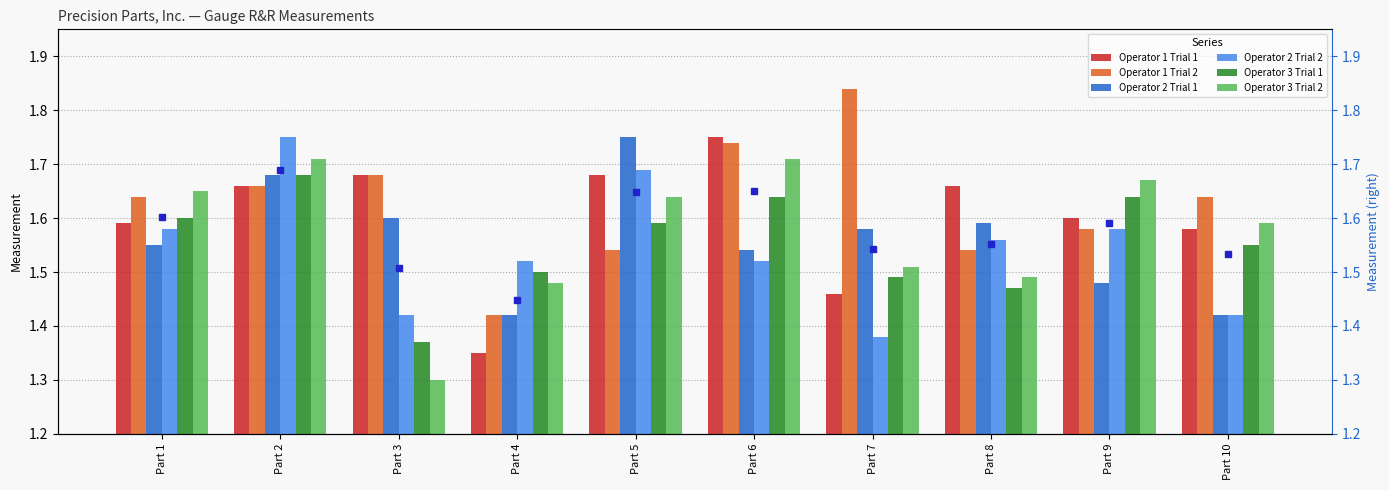

How many series are shown in this chart?

6